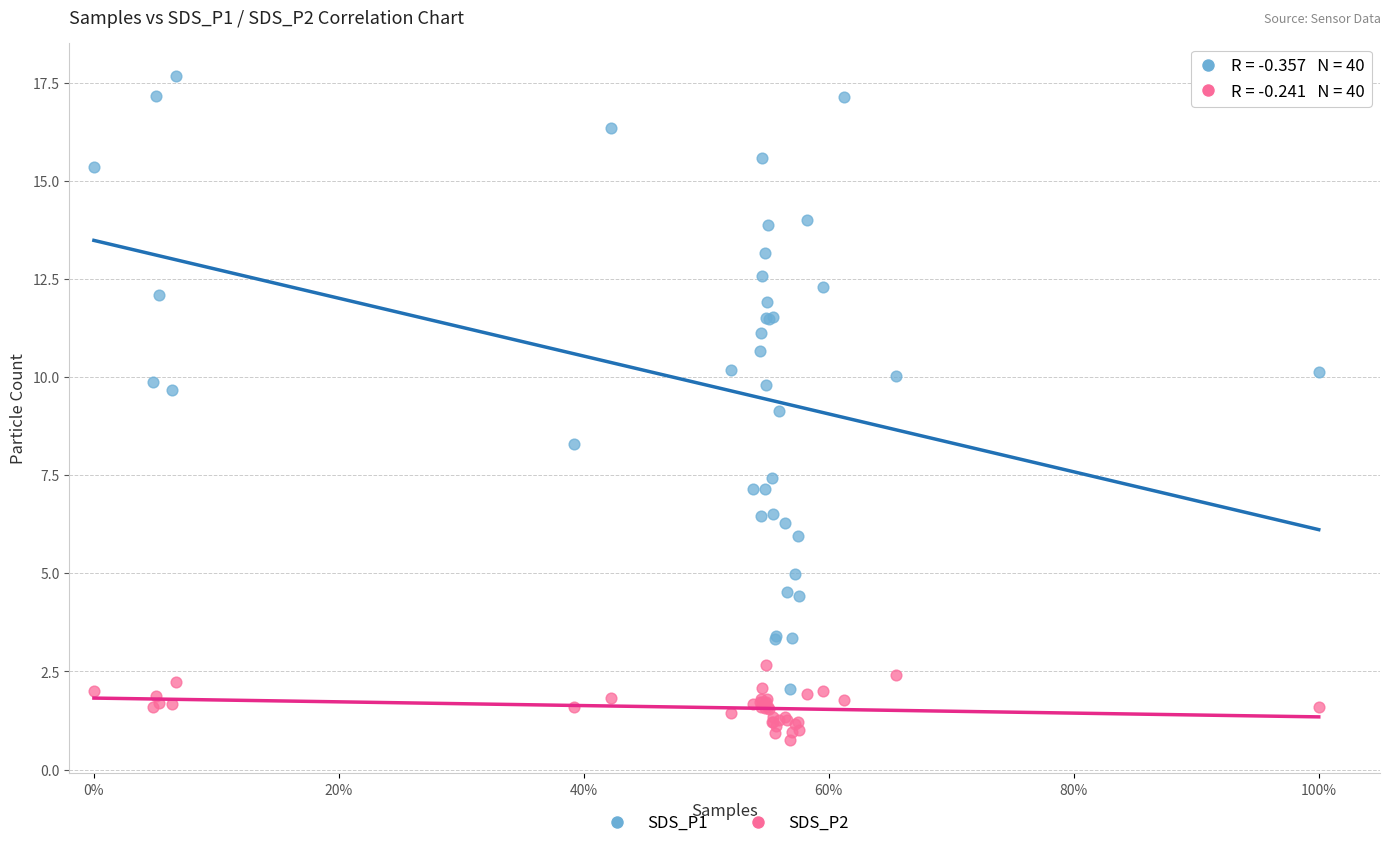

Which series has the widest spread of Y values?

SDS_P1